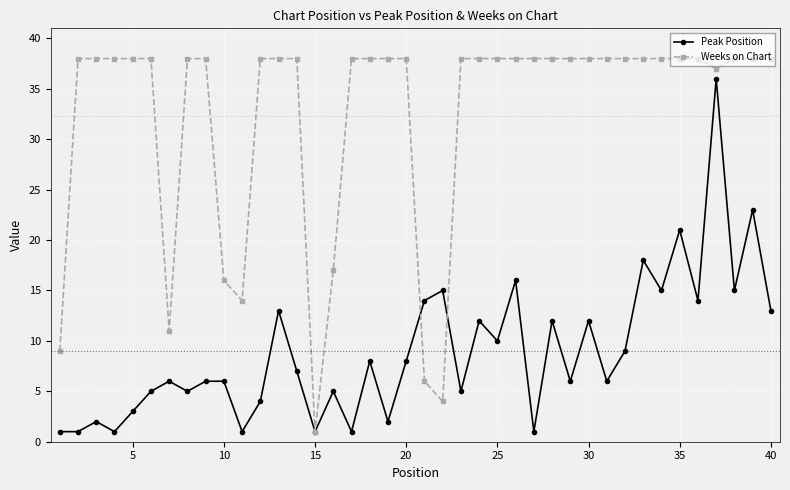

Reading left to right, list all the values displayed in this chart.

Peak Position: 1	1	2	1	3	5	6	5	6	6	1	4	13	7	1	5	1	8	2	8	14	15	5	12	10	16	1	12	6	12	6	9	18	15	21	14	36	15	23	13
Weeks on Chart: 9	38	38	38	38	38	11	38	38	16	14	38	38	38	1	17	38	38	38	38	6	4	38	38	38	38	38	38	38	38	38	38	38	38	38	38	37	38	38	38